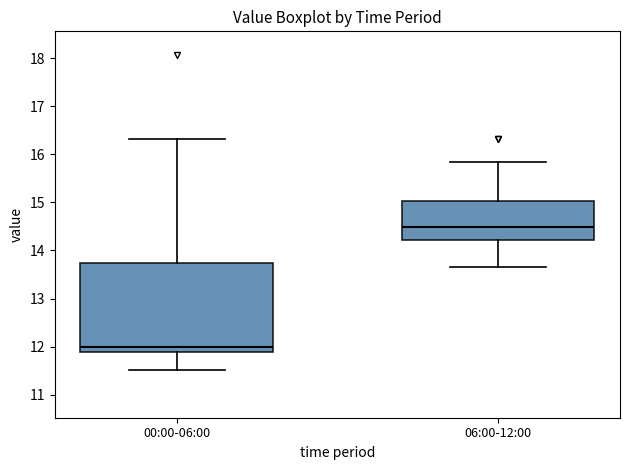

Reading left to right, transcribe this box plot: for each box, give where its median line is, the range the box spans, and where its two whiskers end, as read against the y-axis. The values are not printed on the chart, so give them approximately, as read against the axis.

00:00-06:00: median 12.0, box 11.9 to 13.7, whiskers 11.5 to 16.3
06:00-12:00: median 14.5, box 14.2 to 15.0, whiskers 13.7 to 15.8